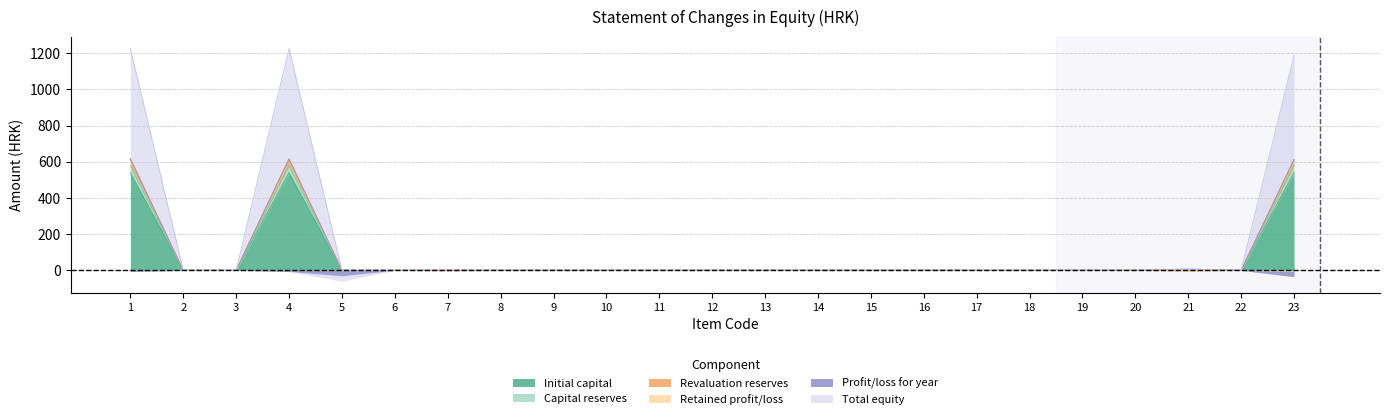

What is the total value across all series at 1?

2958.5